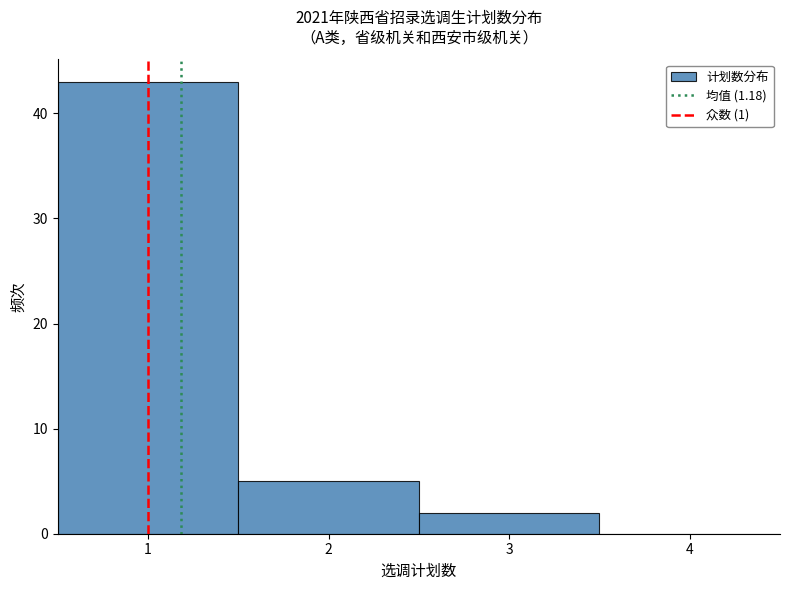

Reading left to right, list every bar in this chart as the range it spans on the x-axis followed by its height. The values are not printed on the chart, so give them approximately, as read against the axis.

0.5 to 1.5: 43
1.5 to 2.5: 5
2.5 to 3.5: 2
3.5 to 4.5: 0